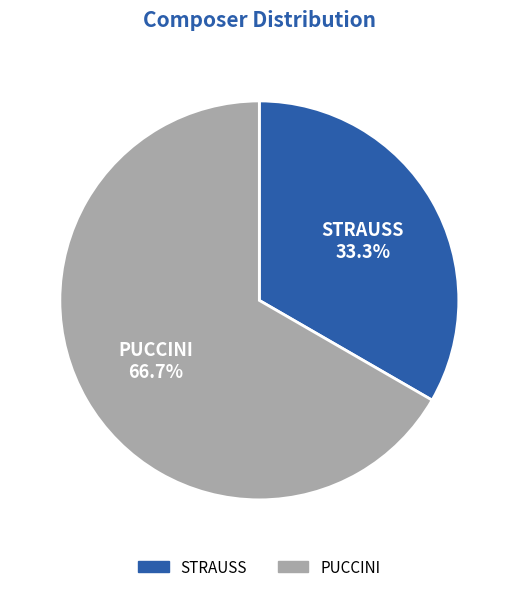

To the nearest percent, what percentage of the pie is STRAUSS?

33%